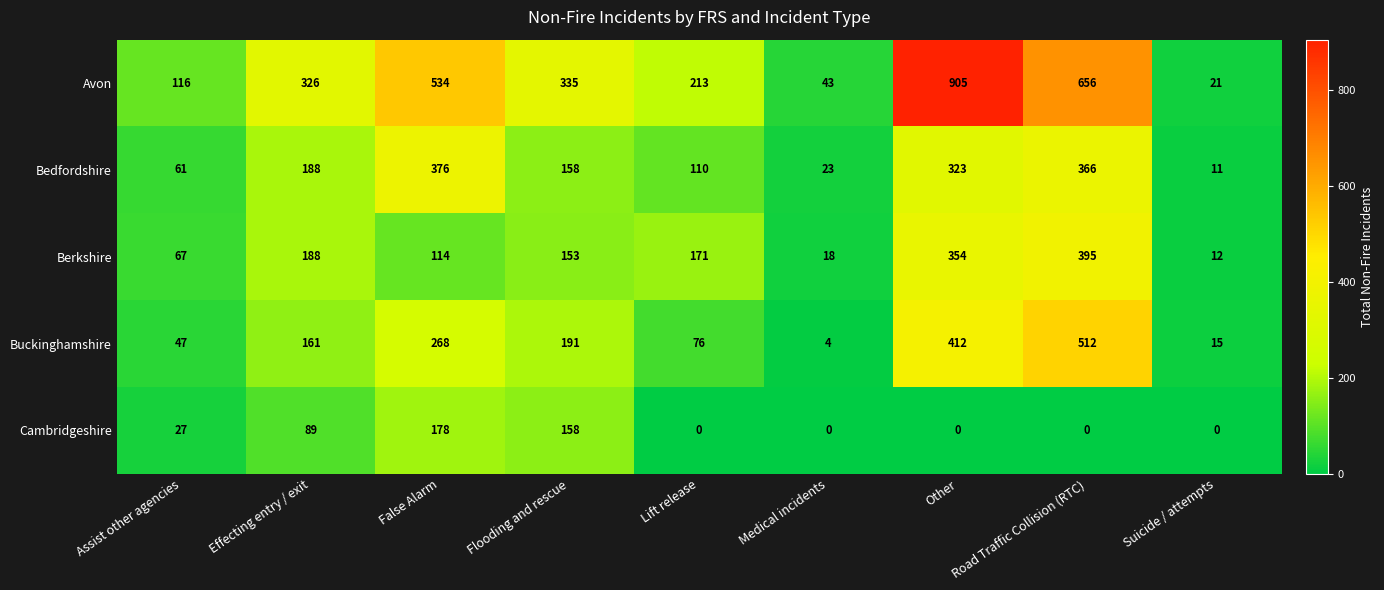

How many series are shown in this chart?

5